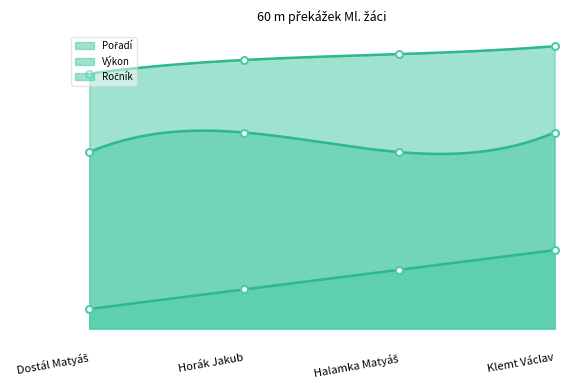

Reading left to right, transcribe all the data shown in this chart.

Pořadí: Dostál Matyáš=1.0	Horák Jakub=2.0	Halamka Matyáš=3.0	Klemt Václav=4.0
Výkon: Dostál Matyáš=13.0	Horák Jakub=13.7	Halamka Matyáš=14.0	Klemt Václav=14.4
Ročník: Dostál Matyáš=9.0	Horák Jakub=10.0	Halamka Matyáš=9.0	Klemt Václav=10.0